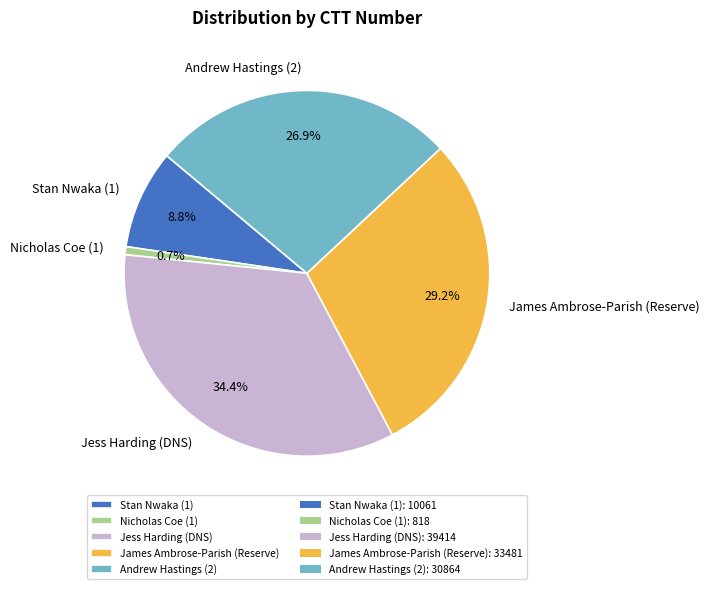

To the nearest percent, what is the combined percentage of Andrew Hastings (2) and Stan Nwaka (1)?

36%